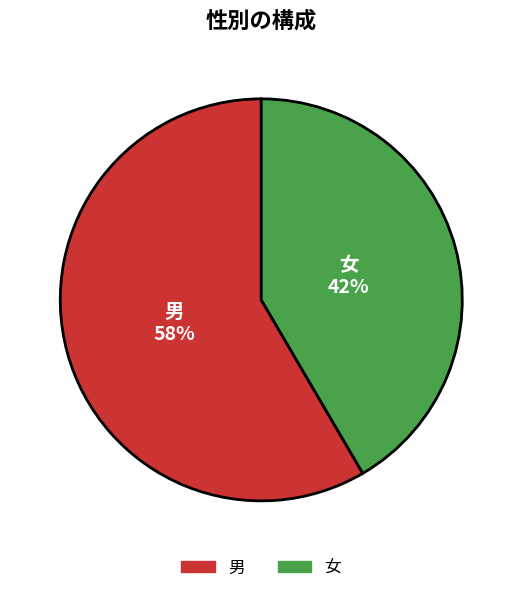

What percentage is the 男 slice, to the nearest percent?

58%